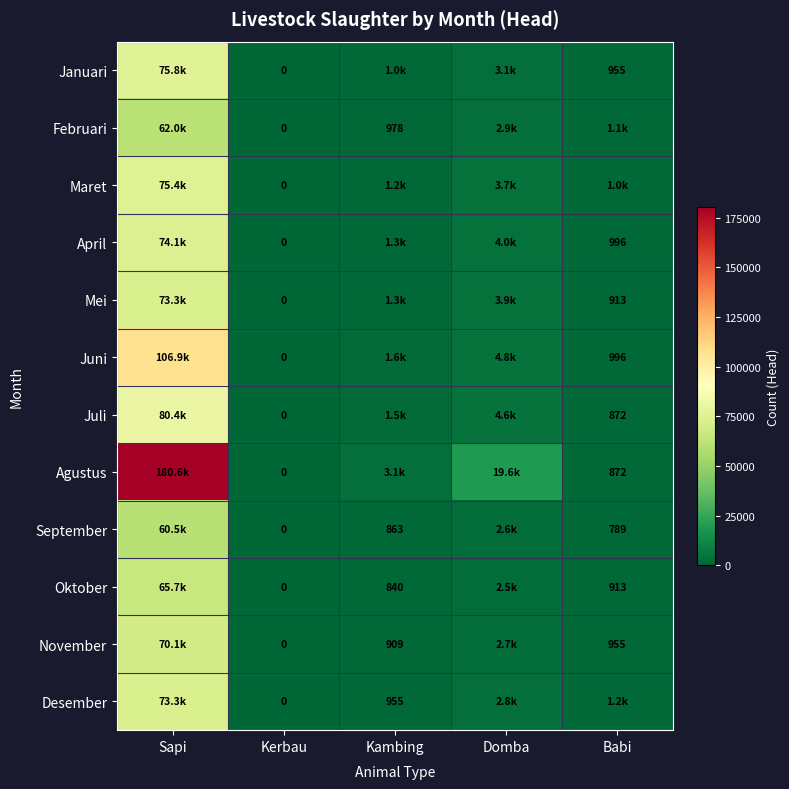

What is the difference between the highest and lowest values at Babi?

415